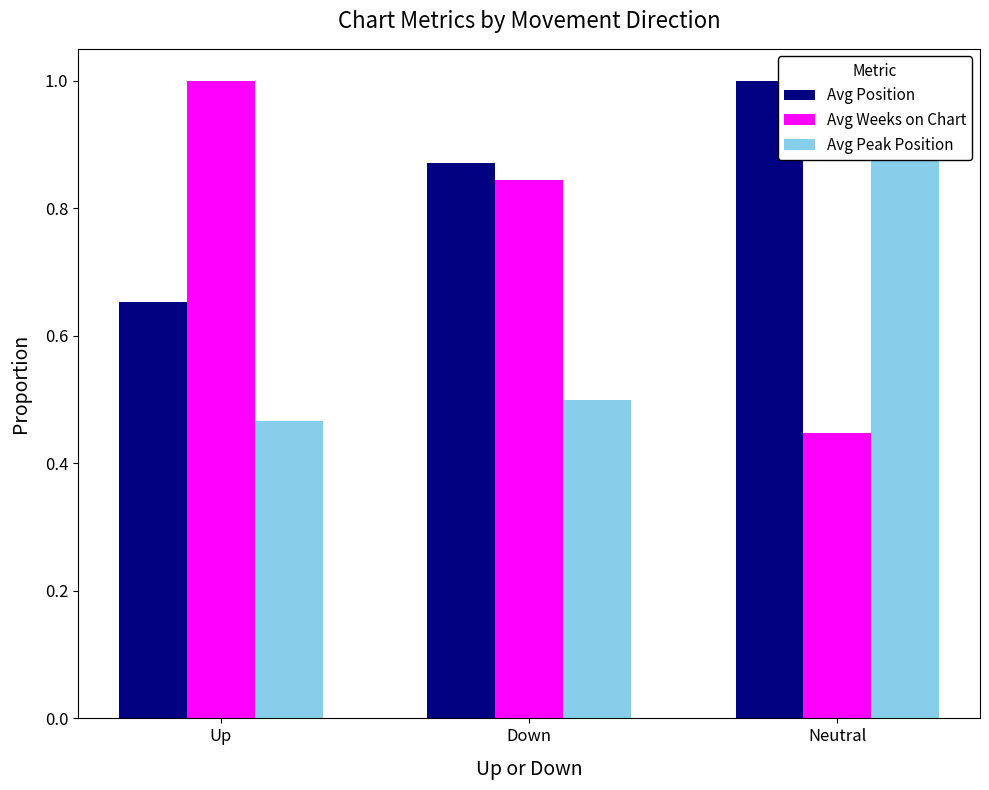

The value of Avg Position at Neutral is 1.4. True or false?

False